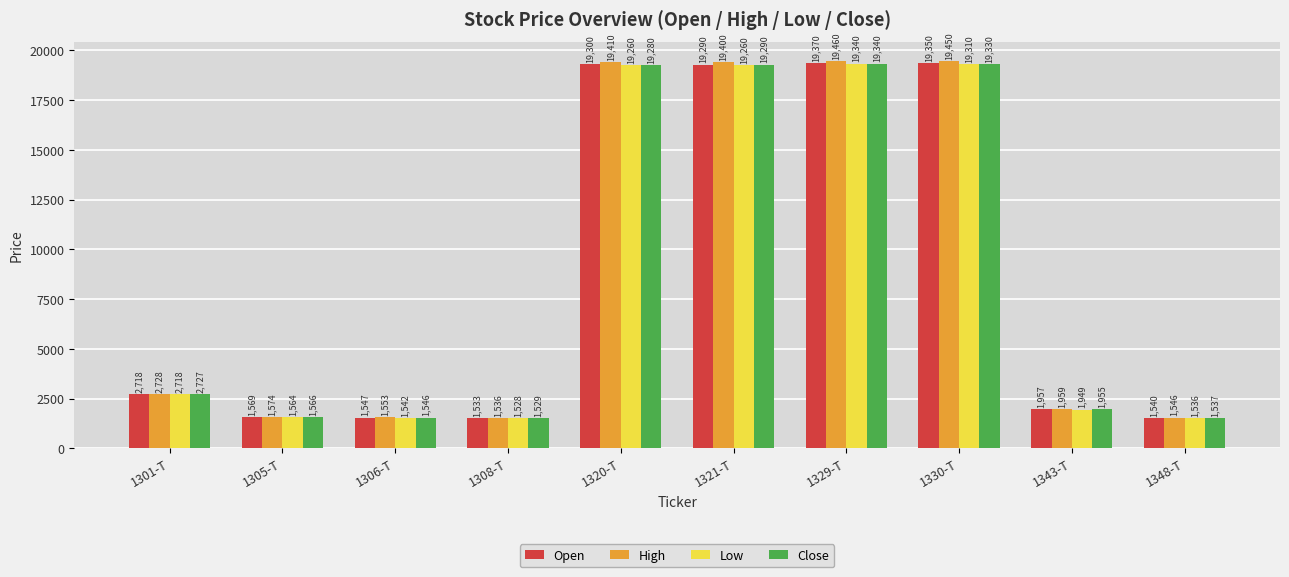

Reading left to right, list all the values displayed in this chart.

Open: 2718	1569	1547	1533	19300	19290	19370	19350	1957	1540
High: 2728	1574	1553	1536	19410	19400	19460	19450	1959	1546
Low: 2718	1564	1542	1528	19260	19260	19340	19310	1949	1536
Close: 2727	1566	1546	1529	19280	19290	19340	19330	1955	1537